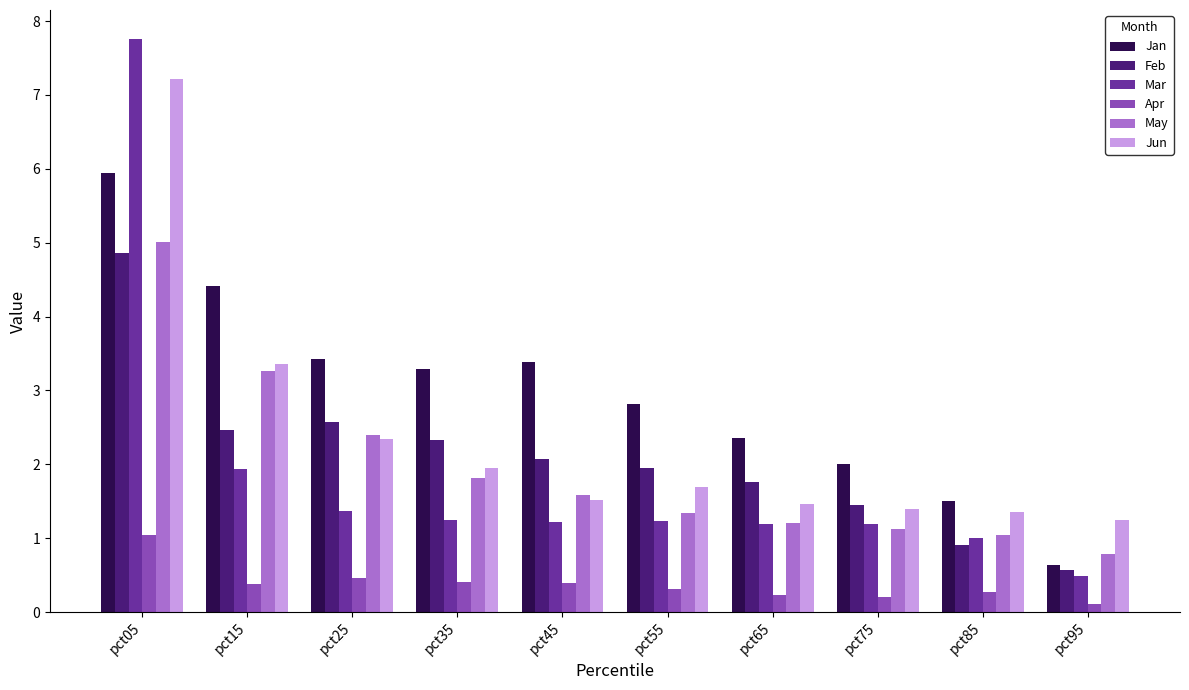

How many data points does each series have?

10